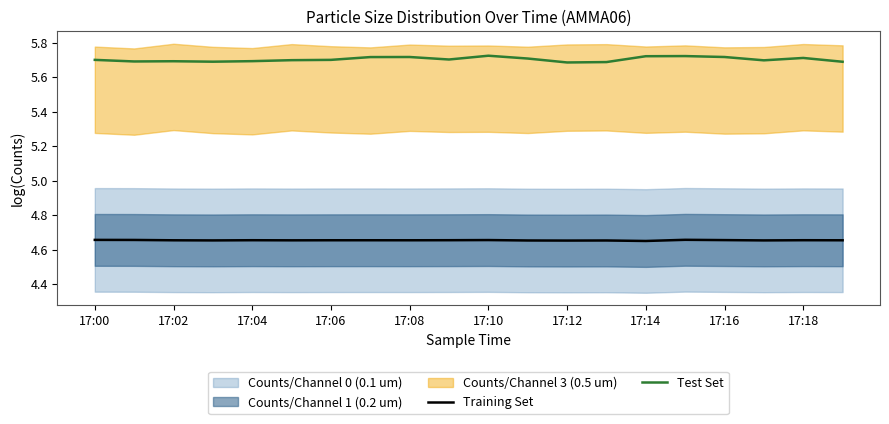

The Test Set series shows 5.7 at 17:18. True or false?

True